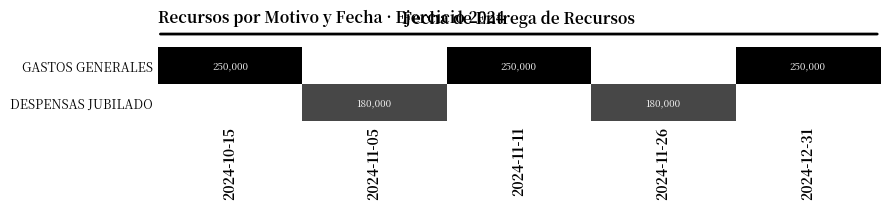

The value of GASTOS GENERALES at 2024-10-15 is 143409. True or false?

False